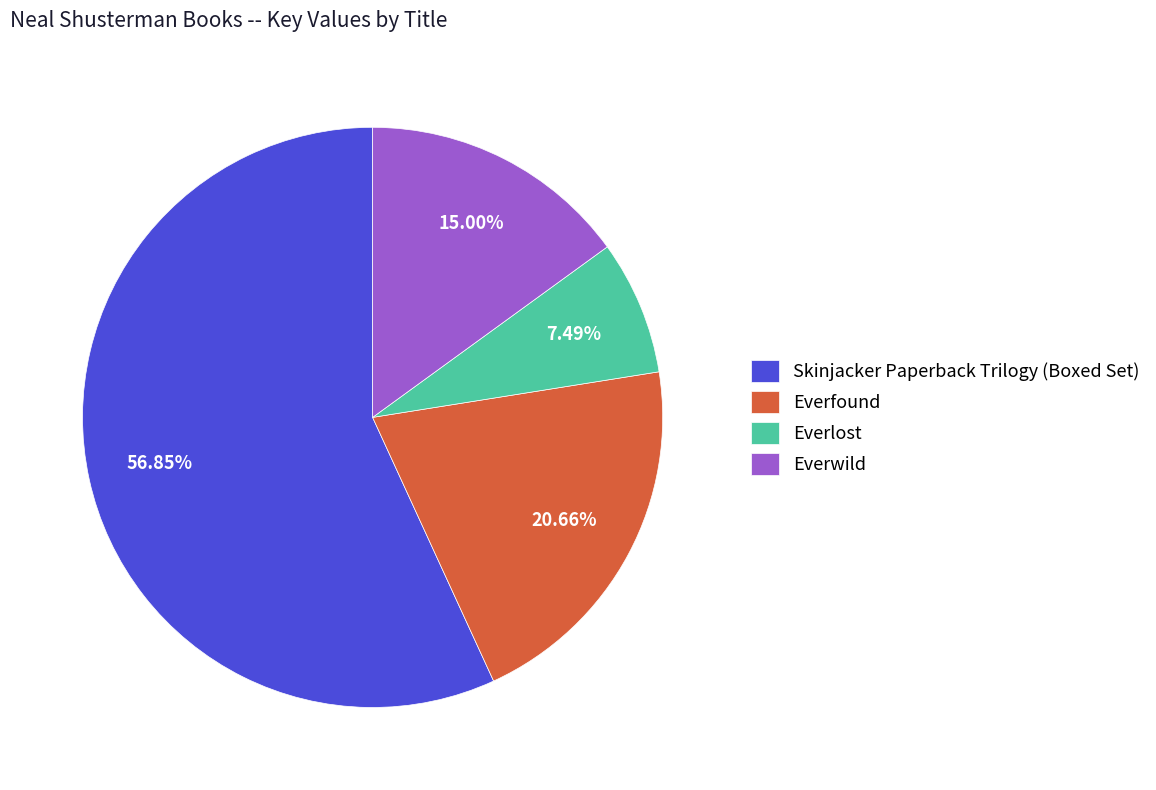

Which category accounts for the majority?

Skinjacker Paperback Trilogy (Boxed Set)